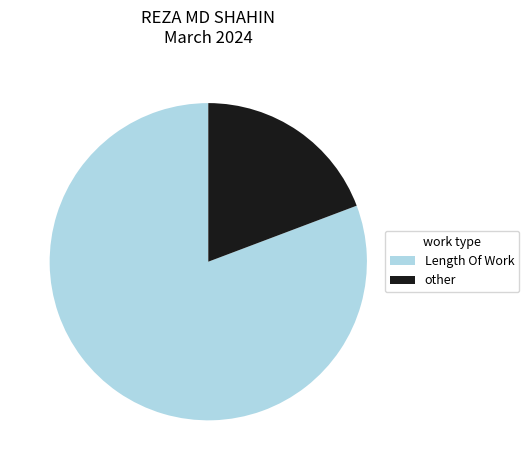

What is the smallest slice in the pie chart?

other